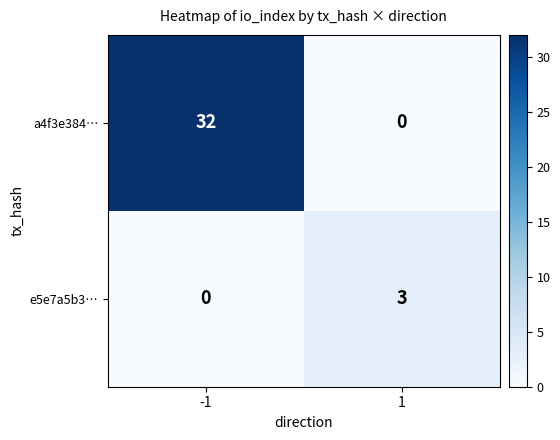

Count the number of categories in the chart.

2